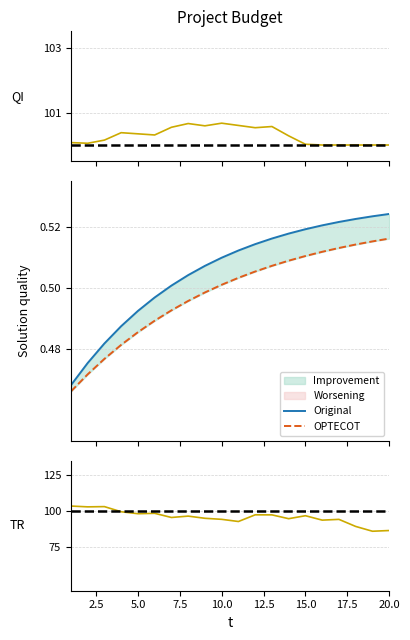

Which series has the widest spread of values?

TR